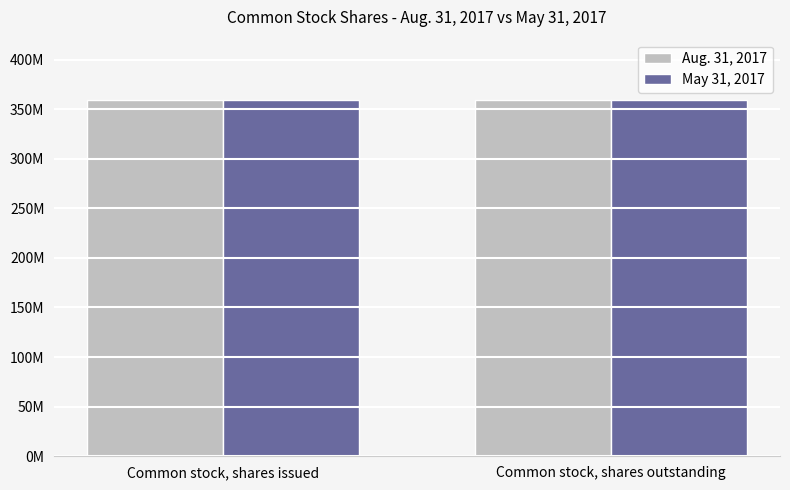

What is the label of the 2nd bar from the right?

Common stock, shares issued